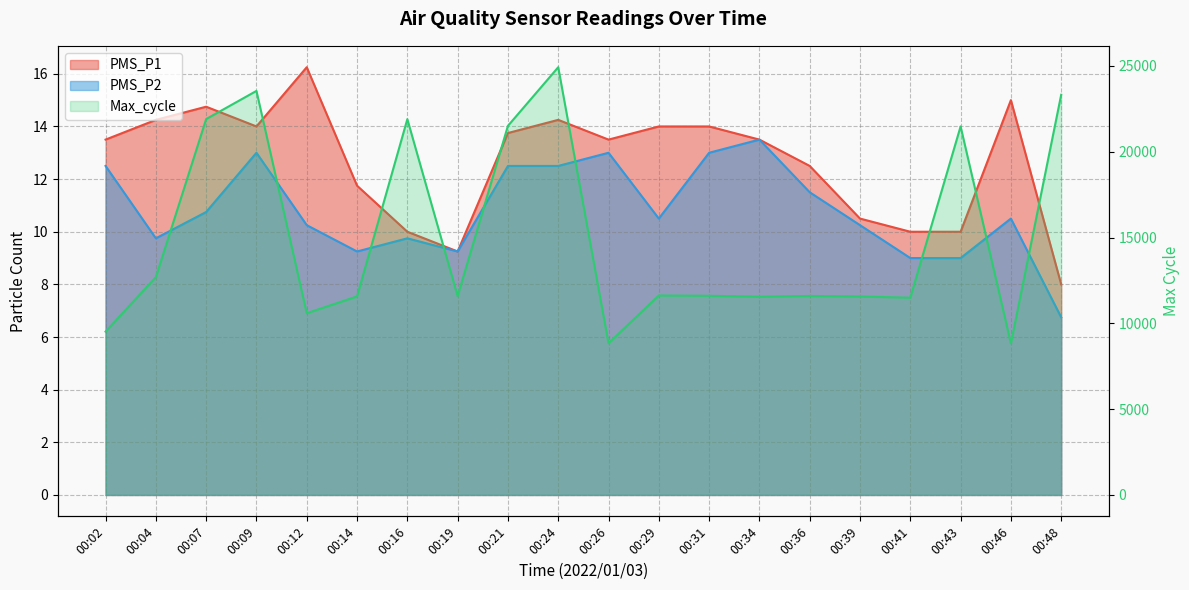

What is the difference between the second highest and minimum values in the PMS_P2 series?

6.2